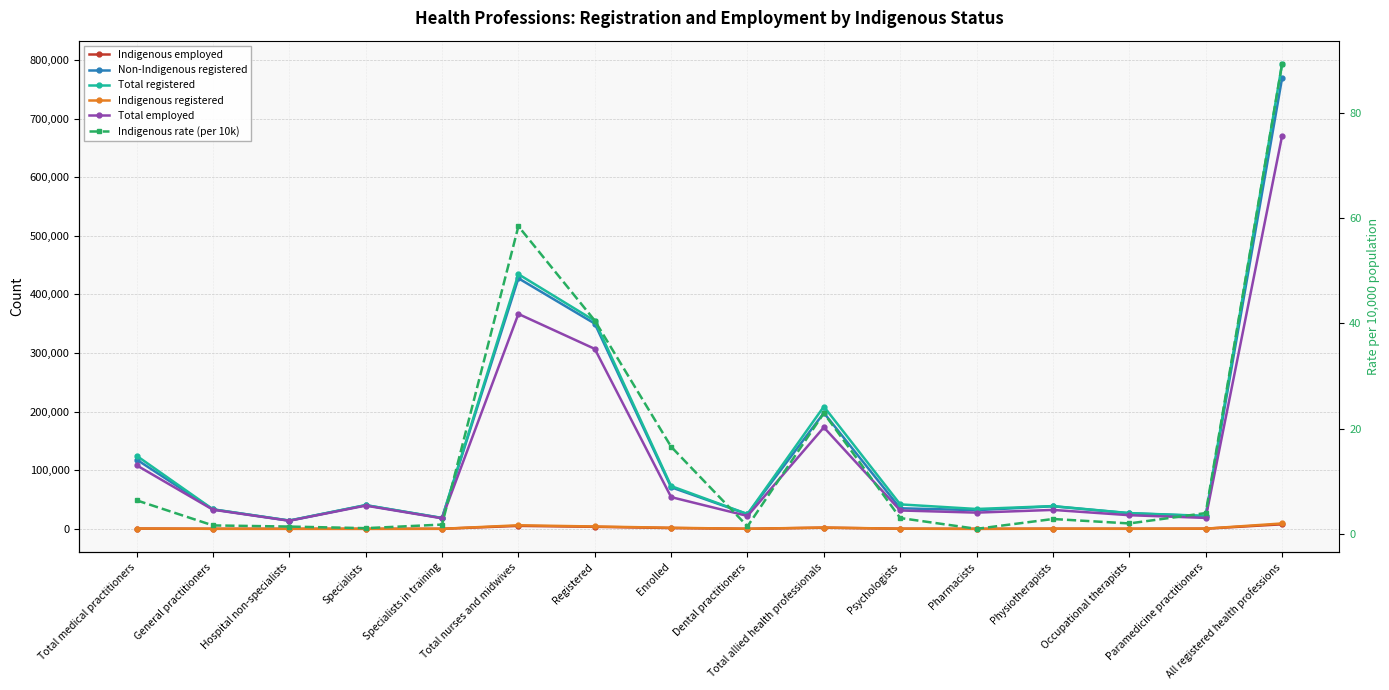

The value of Total registered at Specialists is 40585.0. True or false?

True